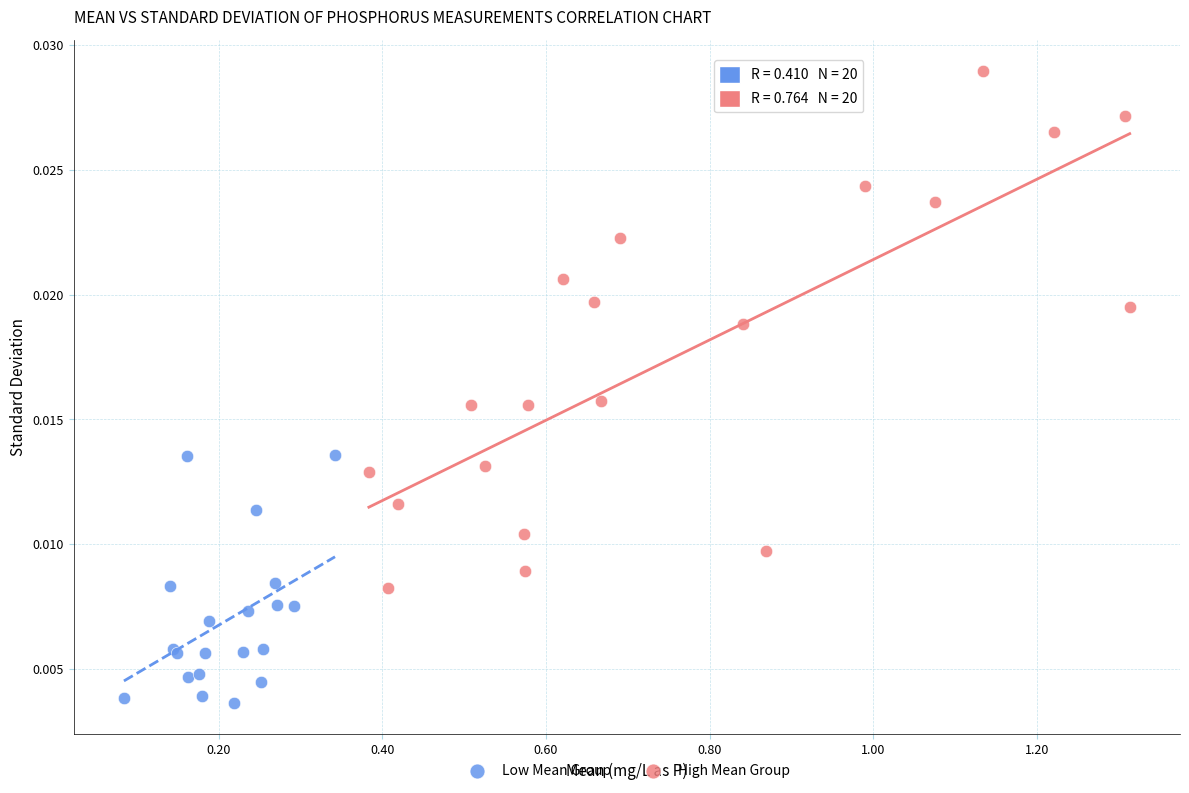

Which series has the largest Y range (max minus min)?

High Mean Group